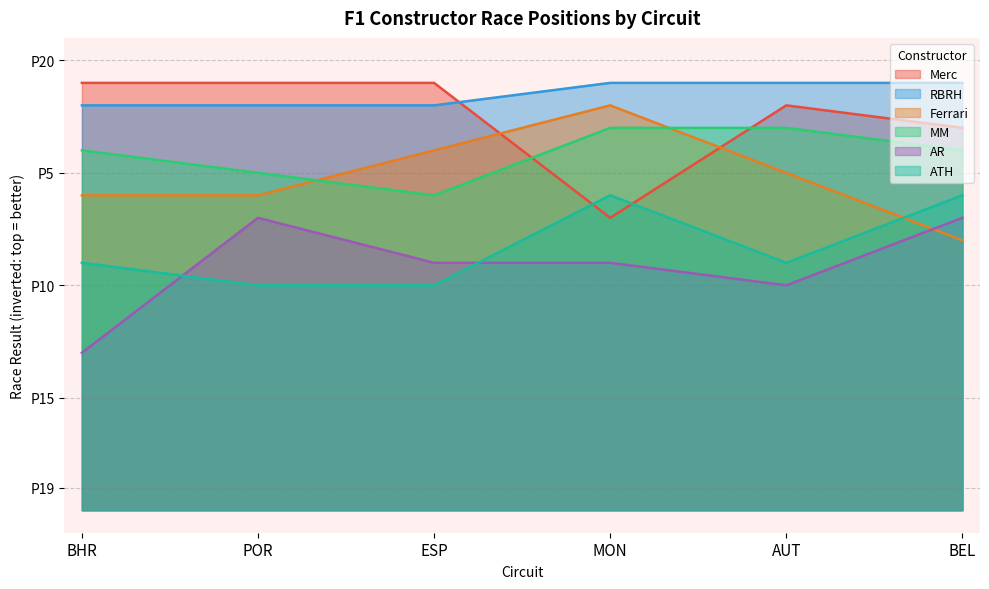

What is the value of the RBRH point at the 5th from the left?

19